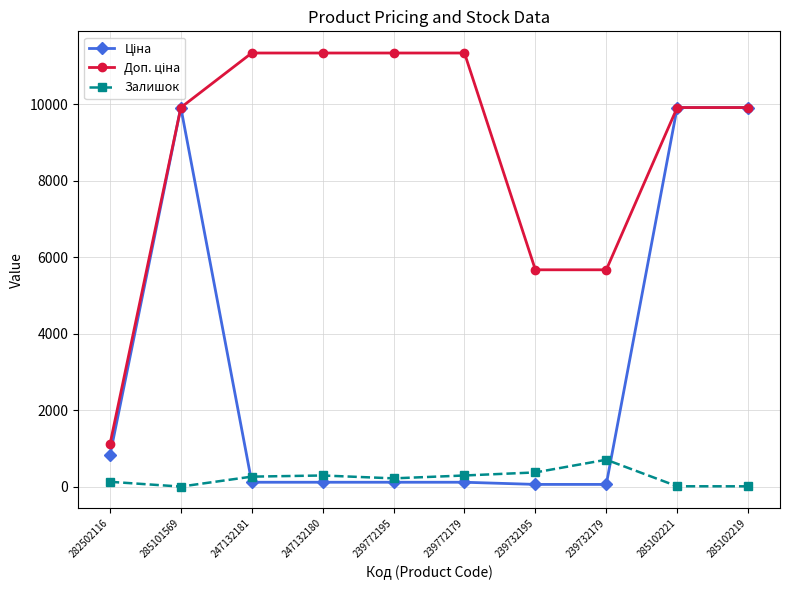

How many lines are shown in the chart?

3